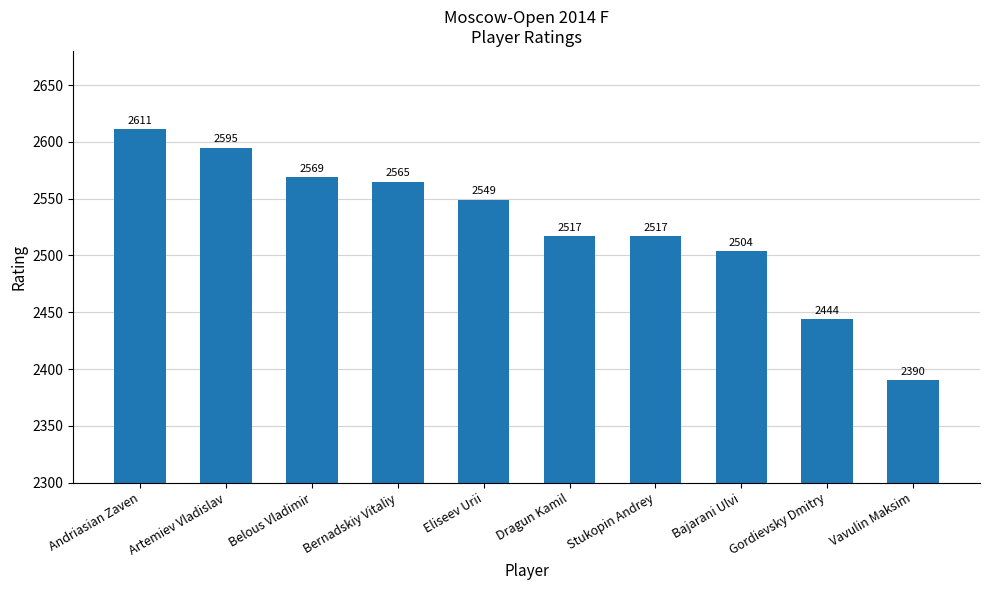

Which has a higher value, Vavulin Maksim or Bajarani Ulvi?

Bajarani Ulvi